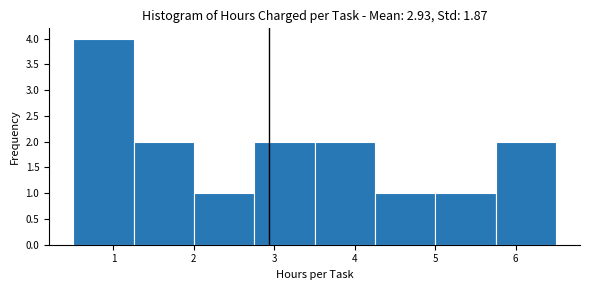

Reading left to right, list every bar in this chart as the range it spans on the x-axis followed by its height. Neither the bar edges nor the heights are printed on the chart, so give them approximately, as read against the axes.

0.50 to 1.25: 4
1.25 to 2.00: 2
2.00 to 2.75: 1
2.75 to 3.50: 2
3.50 to 4.25: 2
4.25 to 5.00: 1
5.00 to 5.75: 1
5.75 to 6.50: 2